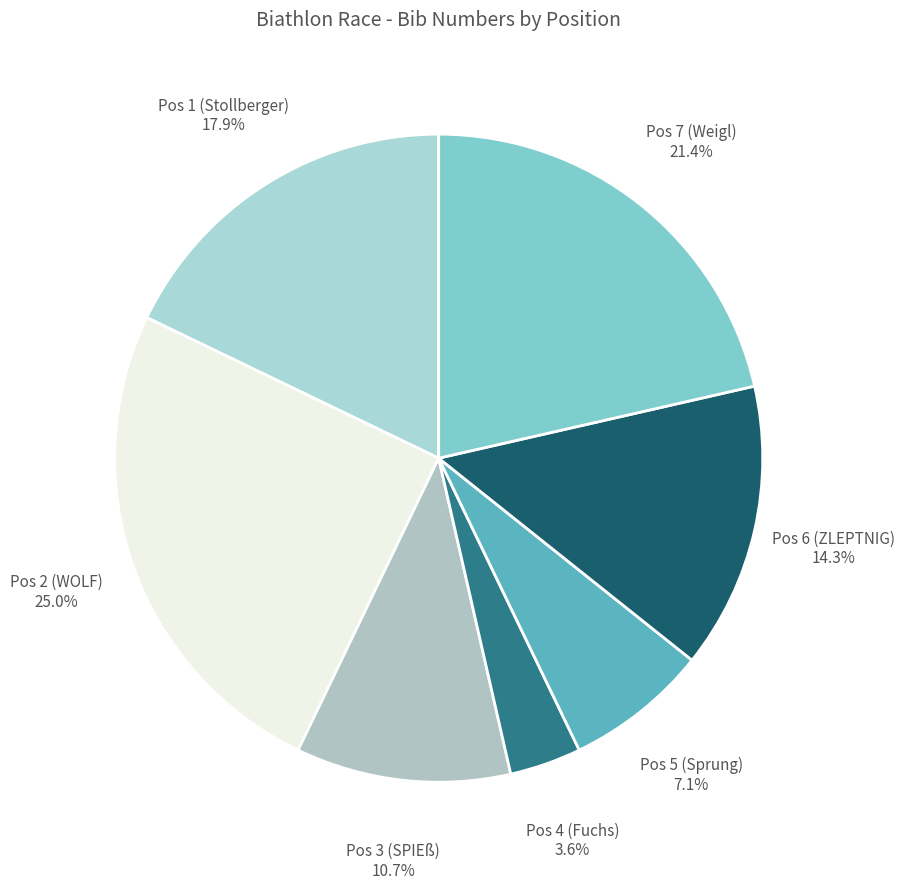

The Pos 3 (SPIEß) slice represents 2% of the pie. True or false?

False